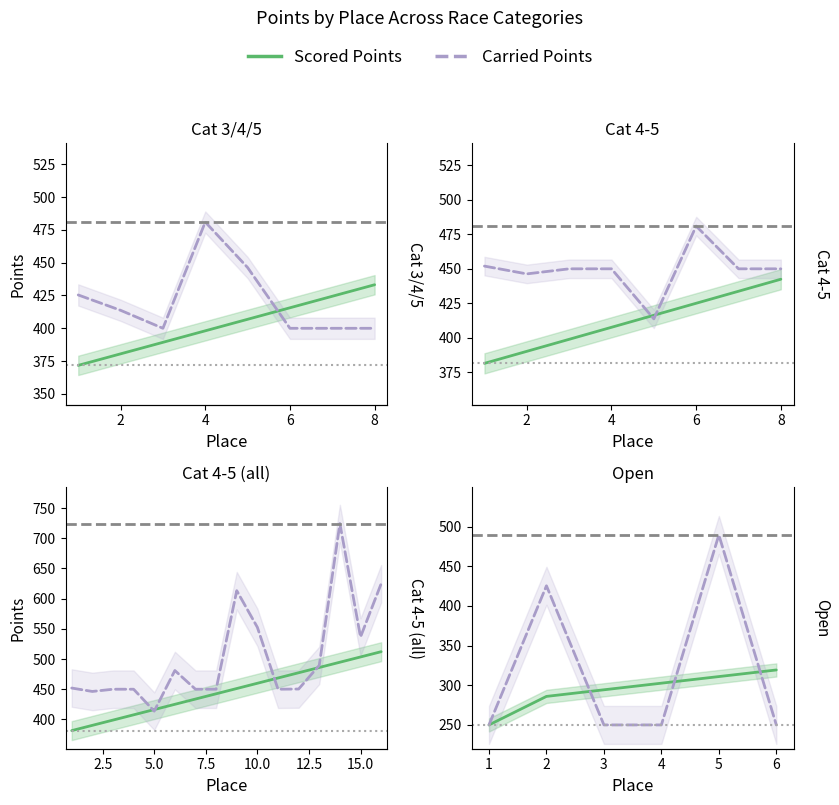

At how many categories does at least one series exceed 402?

2